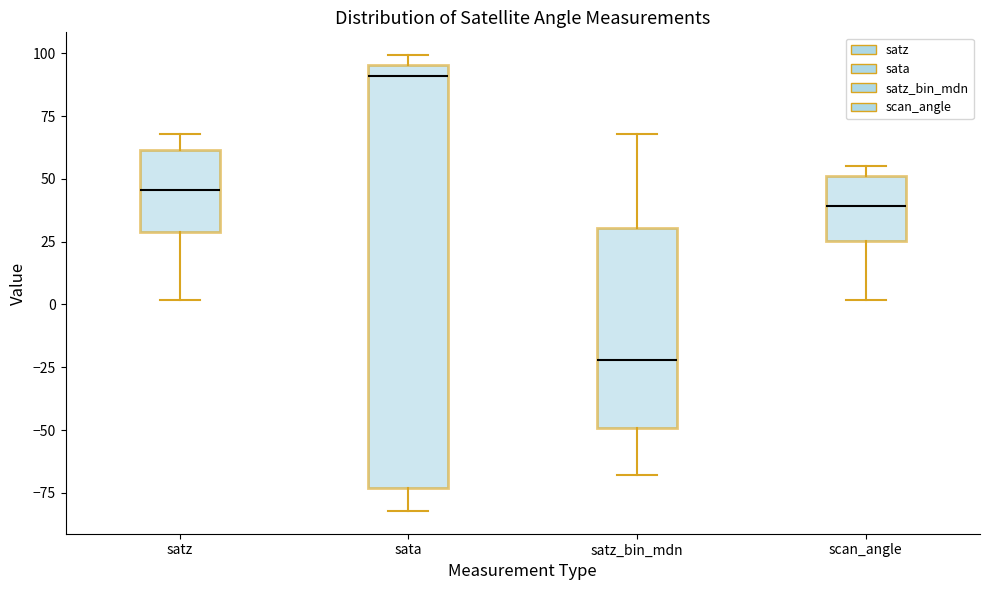

Which box's median line is the highest?

sata